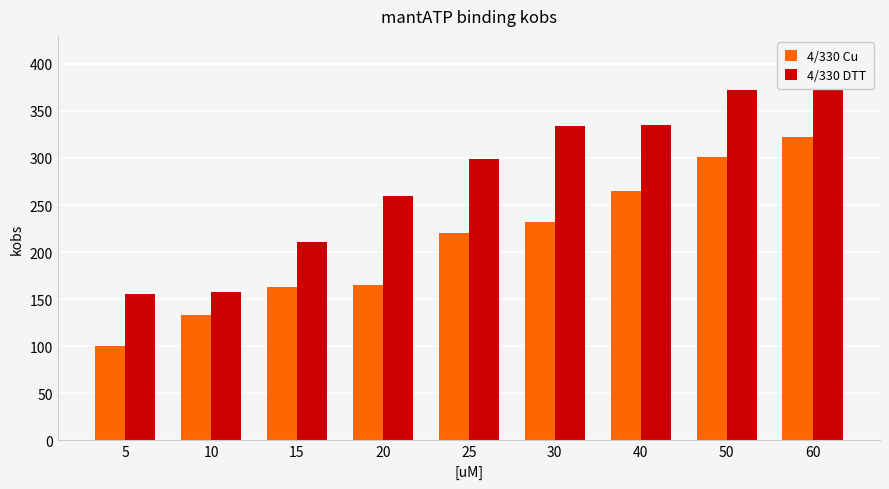

Which label corresponds to the smallest value in the chart?

5